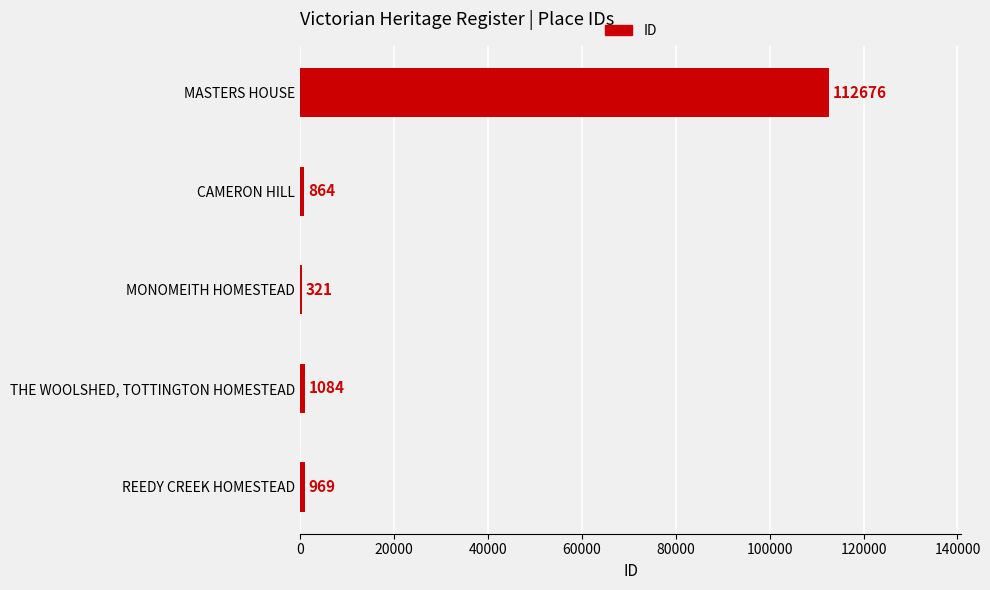

What is the sum of the values at THE WOOLSHED, TOTTINGTON HOMESTEAD and MONOMEITH HOMESTEAD?

1405